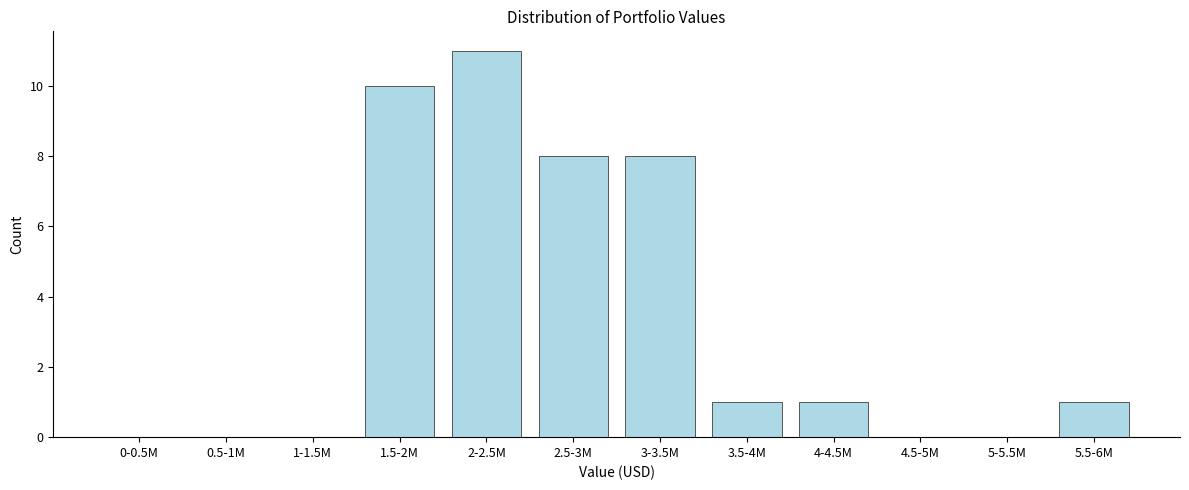

Reading left to right, transcribe all the data shown in this chart.

0-0.5M=0	0.5-1M=0	1-1.5M=0	1.5-2M=10	2-2.5M=11	2.5-3M=8	3-3.5M=8	3.5-4M=1	4-4.5M=1	4.5-5M=0	5-5.5M=0	5.5-6M=1